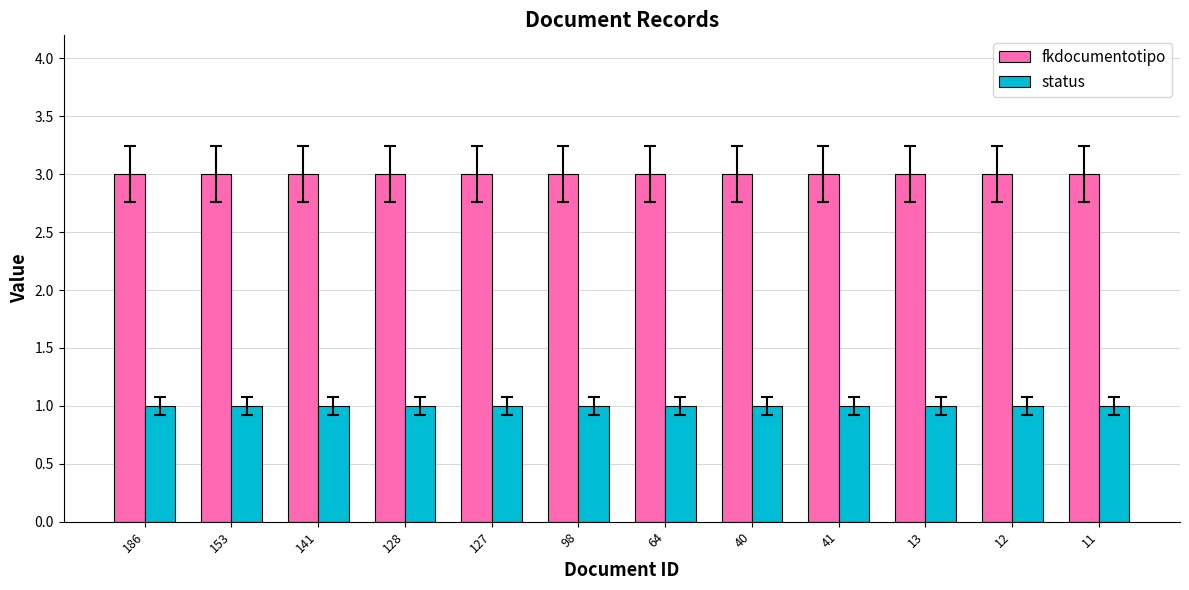

The fkdocumentotipo series shows 1 at 128. True or false?

False